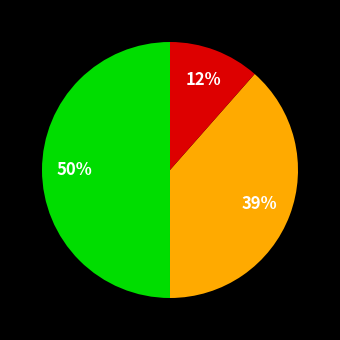

Count the number of slices in the pie.

3